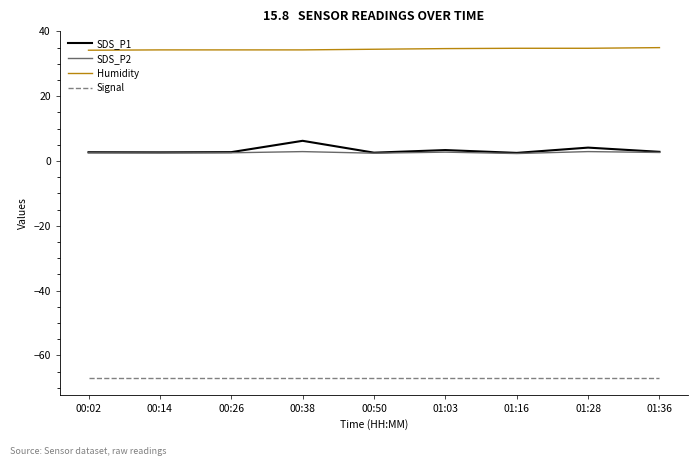

What is the total value across all series at 01:16?

-27.4